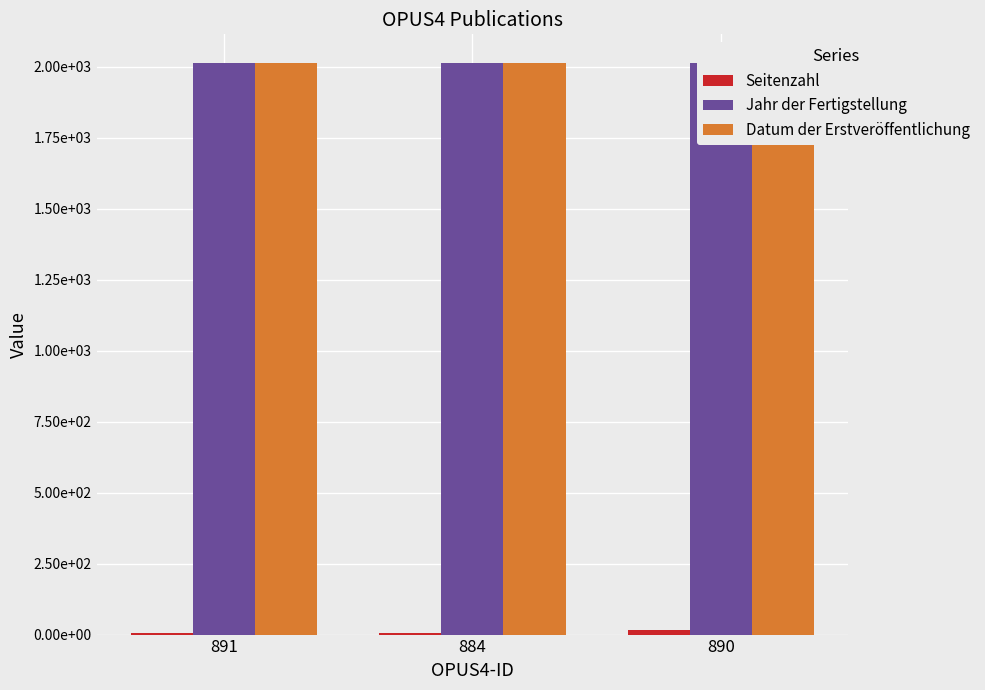

The Seitenzahl series shows 9 at 890. True or false?

False